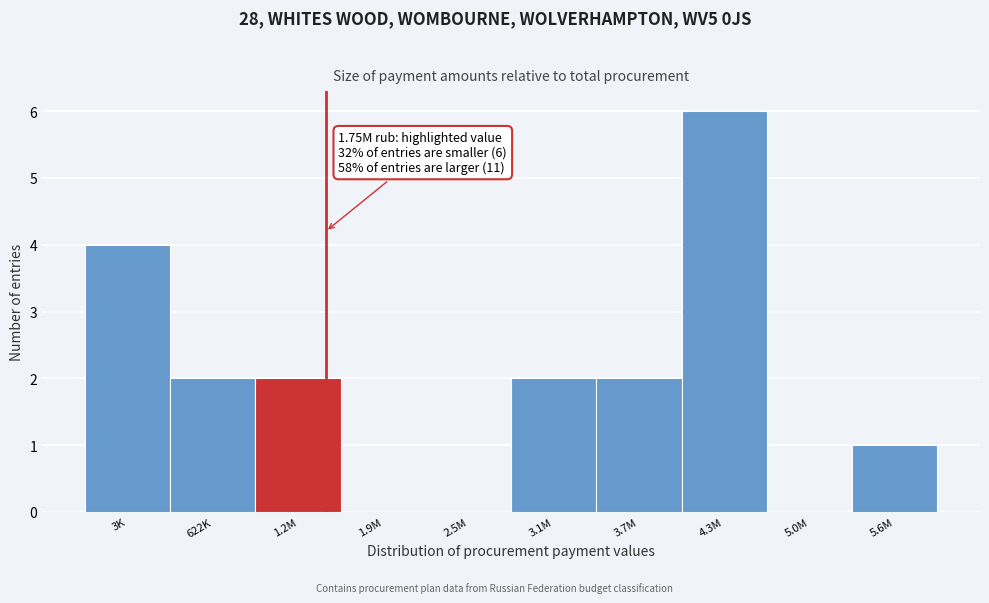

Reading right to left, transcribe all the data shown in this chart.

5.6M=1	5.0M=0	4.3M=6	3.7M=2	3.1M=2	2.5M=0	1.9M=0	1.2M=2	622K=2	3K=4